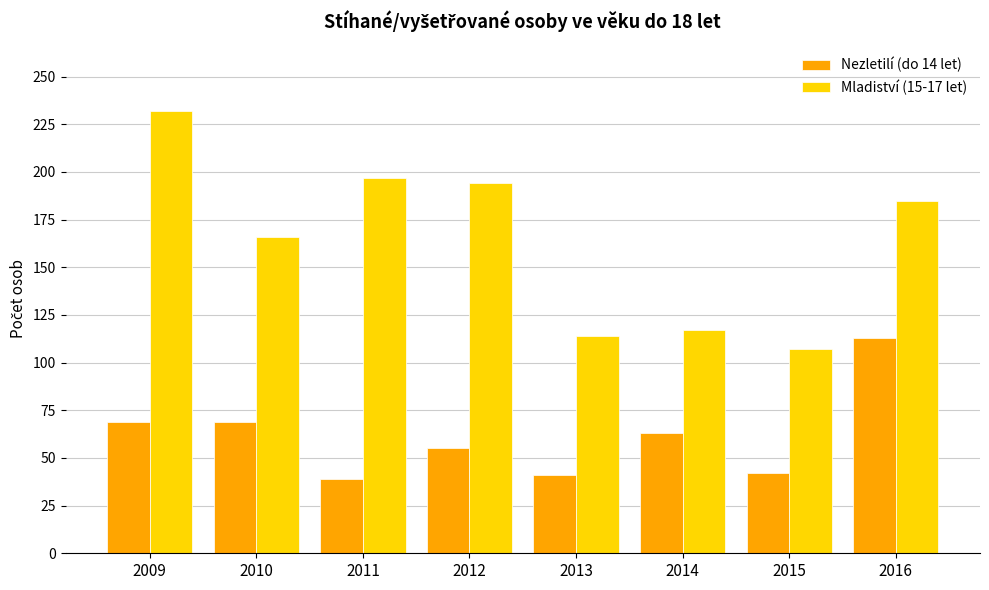

What is the highest value of the Nezletilí (do 14 let) series?

113